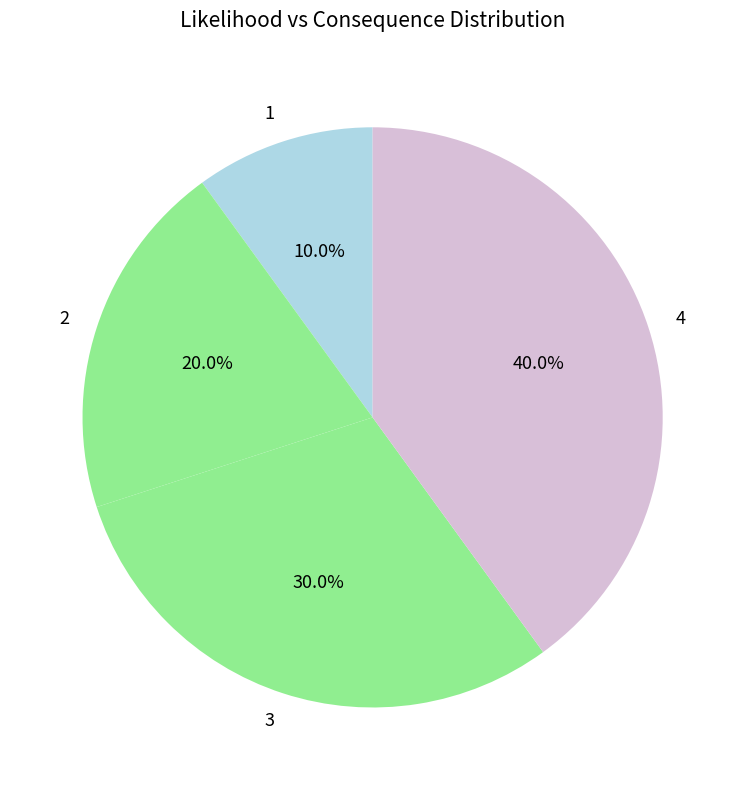

What portion of the pie excludes 4?

60.0%